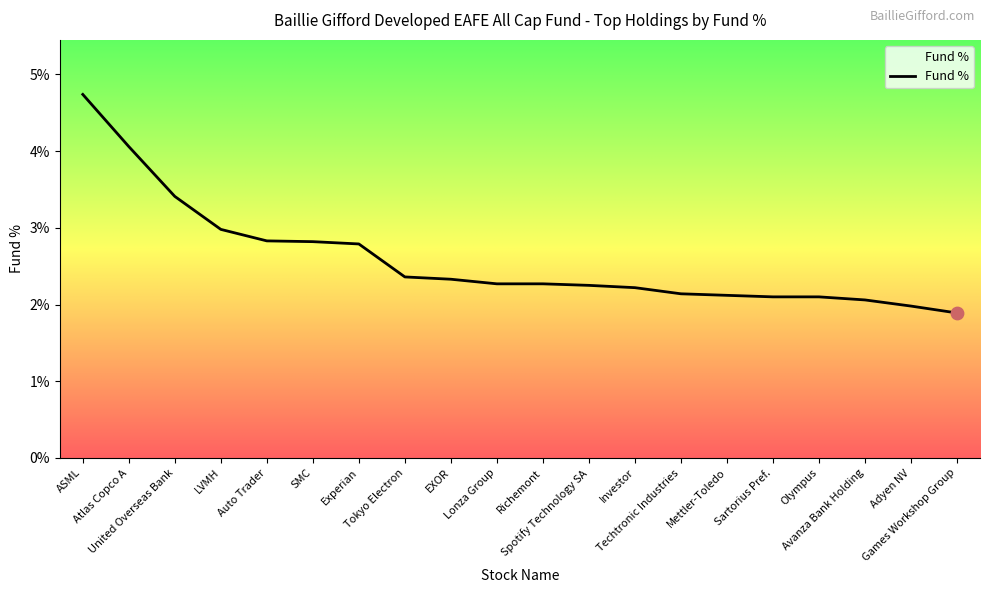

Approximately how many times larger is the value at EXOR compared to Games Workshop Group?

1.2